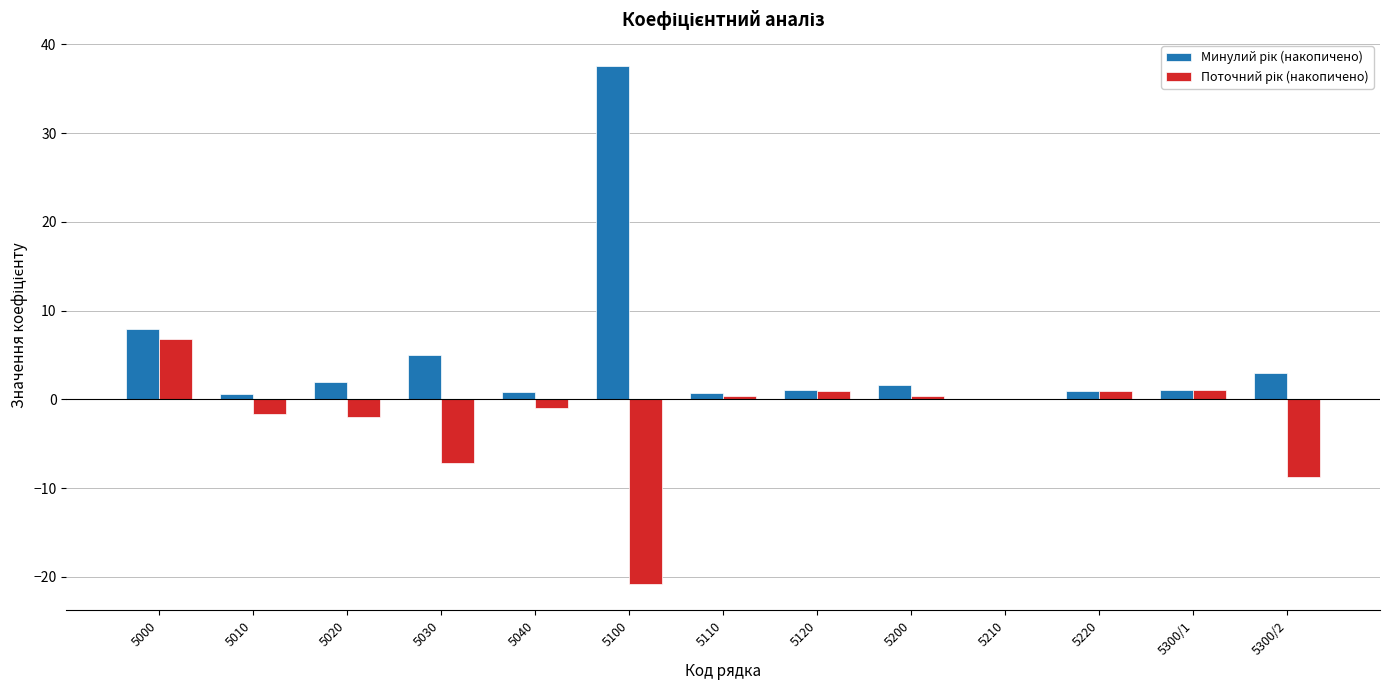

Which series has the largest total across all categories?

Минулий рік (накопичено)